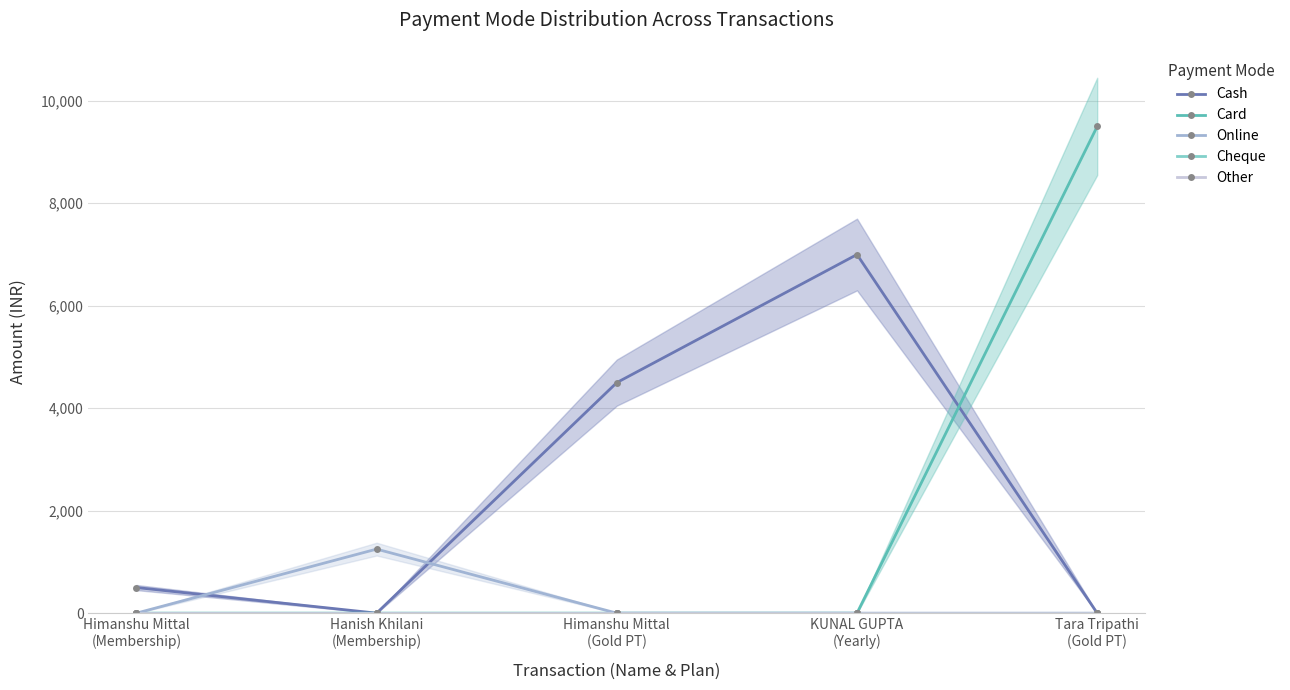

Is this an area chart (filled region under the line)?

No